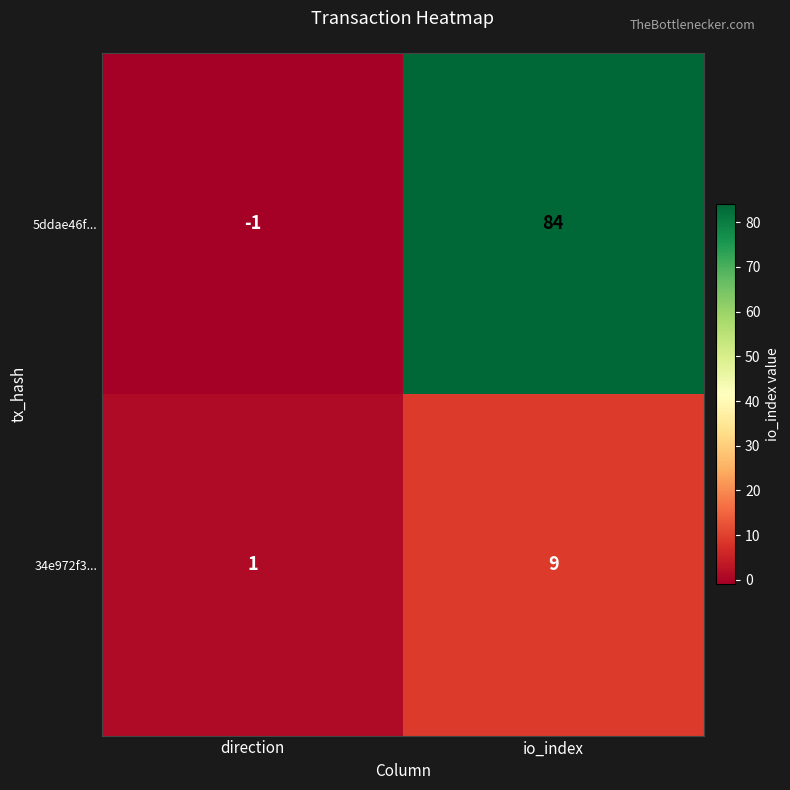

What is the approximate value of 5ddae46f... at io_index?

84